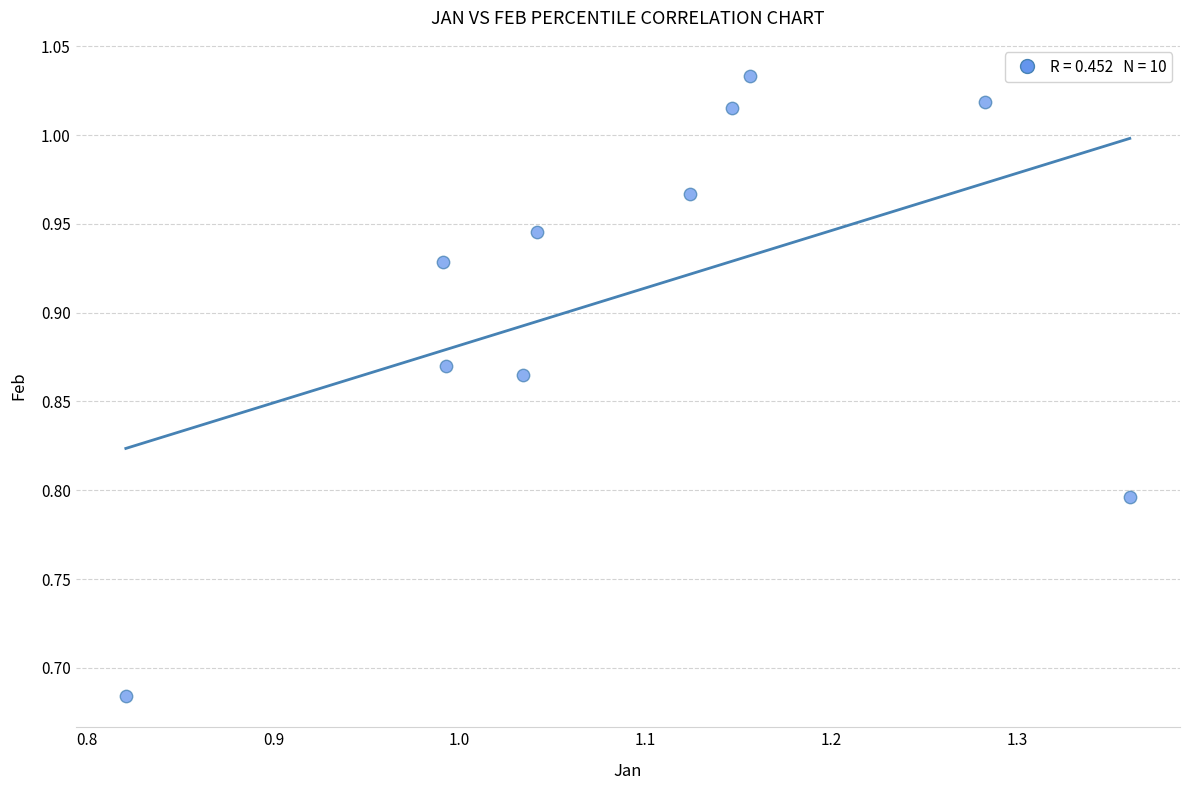

What is the range of X values (max minus min)?

0.5